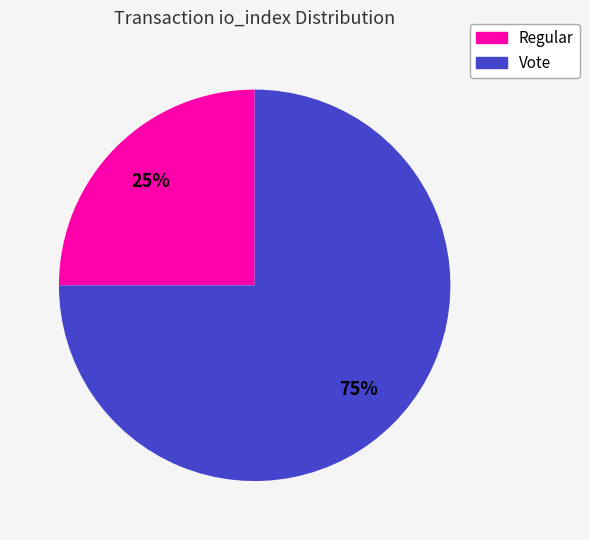

Count the number of slices in the pie.

2